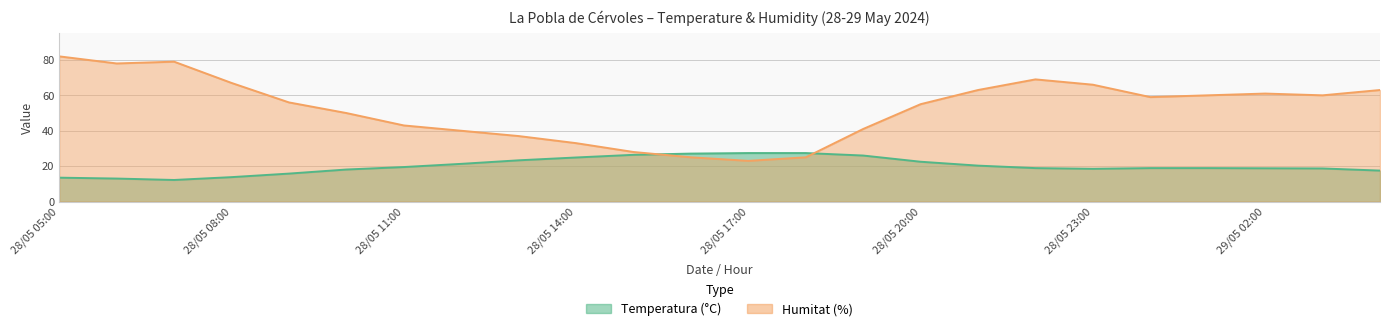

Is the value of Humitat (%) at 28/05 06:00 greater than the value of Temperatura (°C) at 29/05 01:00?

Yes